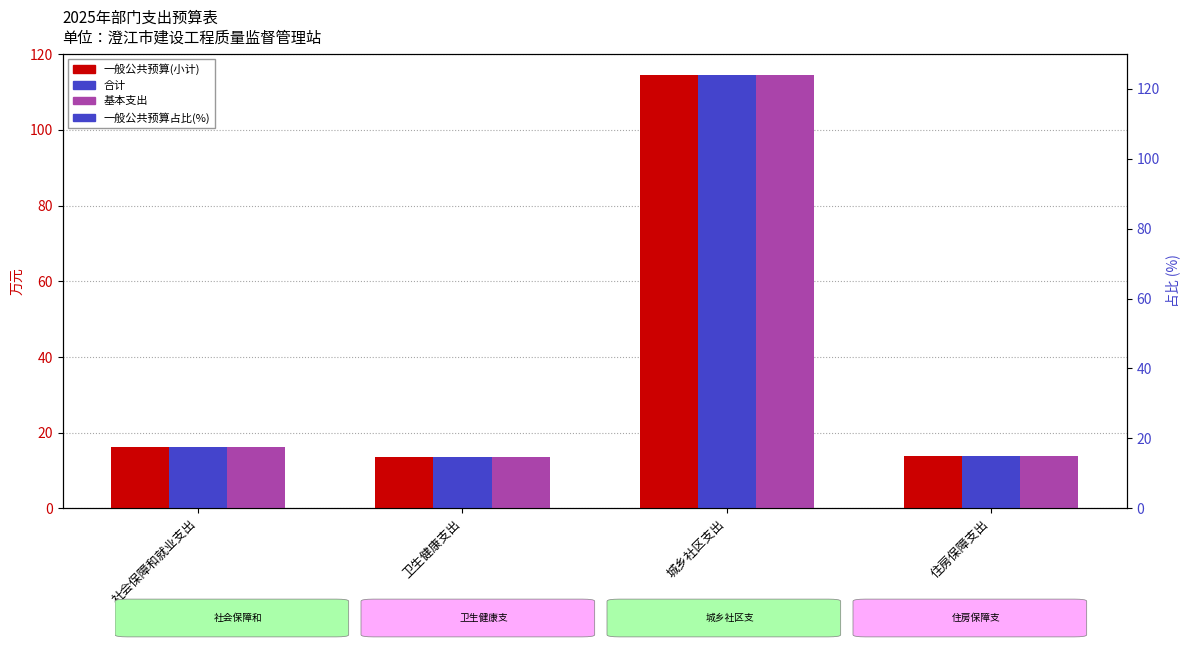

Which series reaches the minimum Y coordinate?

一般公共预算占比(%)